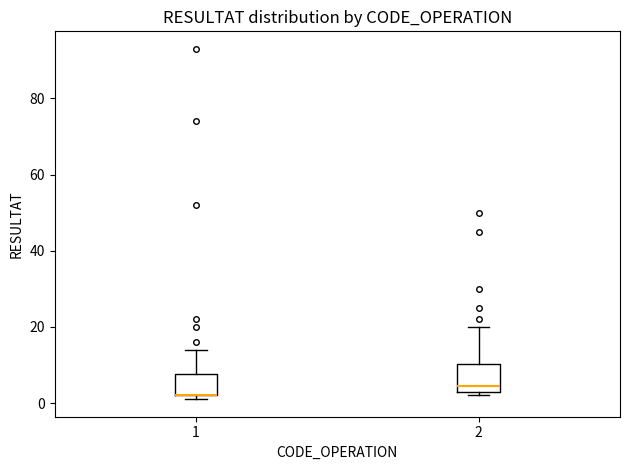

Reading left to right, transcribe this box plot: for each box, give where its median line is, the range the box spans, and where its two whiskers end, as read against the y-axis. The values are not printed on the chart, so give them approximately, as read against the axis.

1: median 2 (drawn on the box's lower edge), box 2 to 8, whiskers 2 (just below the box's lower edge) to 14
2: median 4 (just above the box's lower edge), box 4 to 10, whiskers 2 to 20